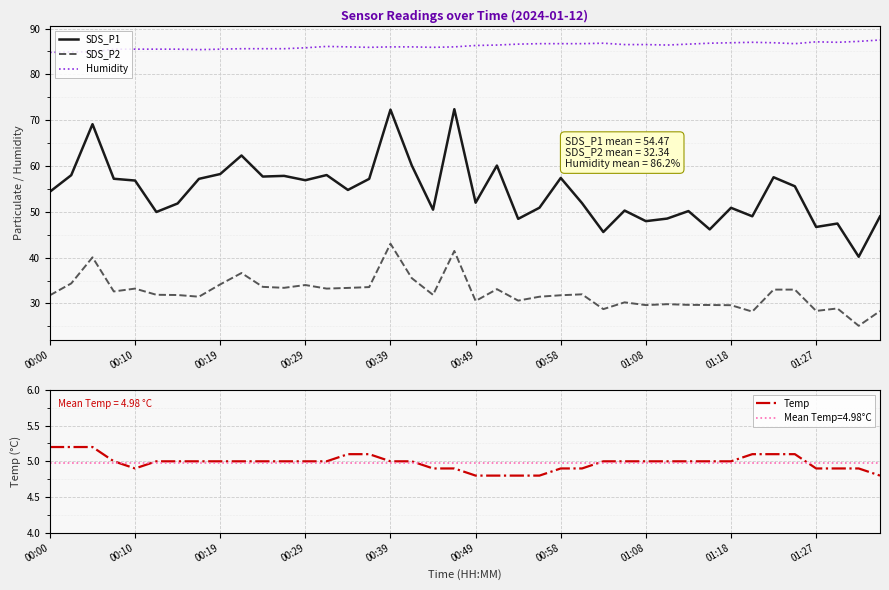

True or false: SDS_P2 and Humidity intersect in this chart.

False